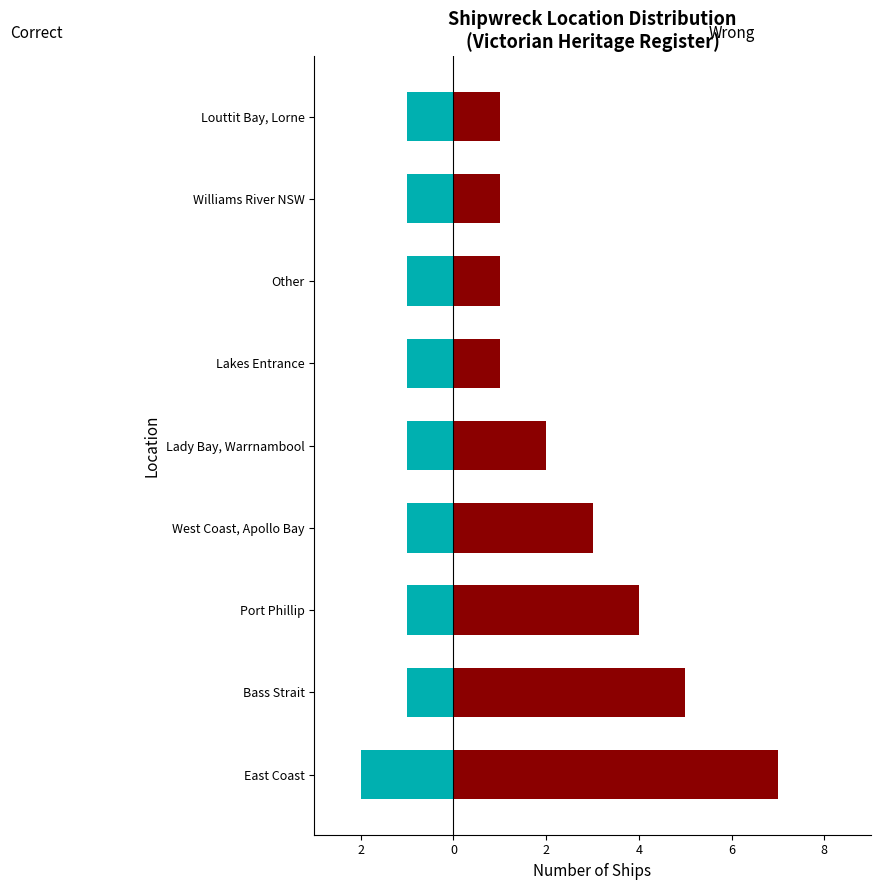

Rank the series at Port Phillip from lowest to highest value.

Correct, Wrong